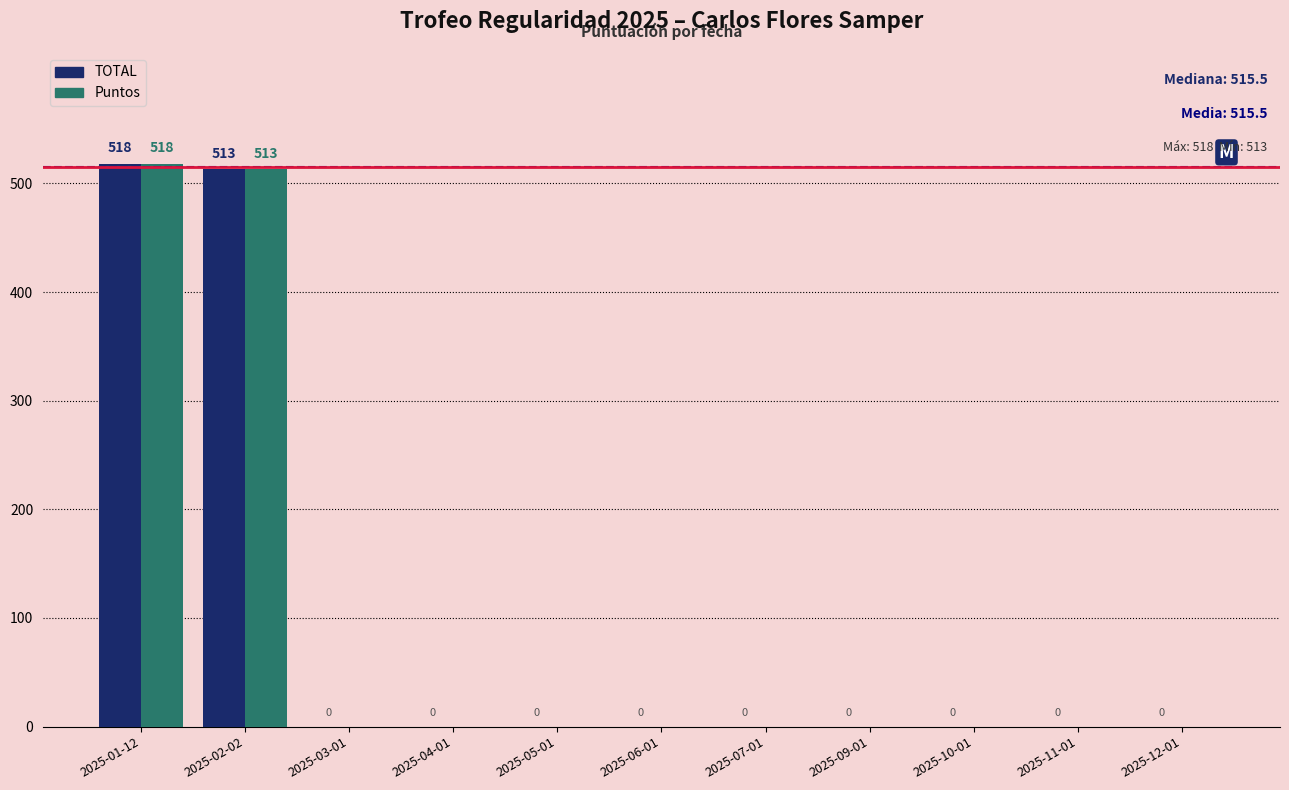

Reading left to right, what are all the values shown in this chart?

TOTAL: 518	513	0	0	0	0	0	0	0	0	0
Puntos: 518	513	0	0	0	0	0	0	0	0	0